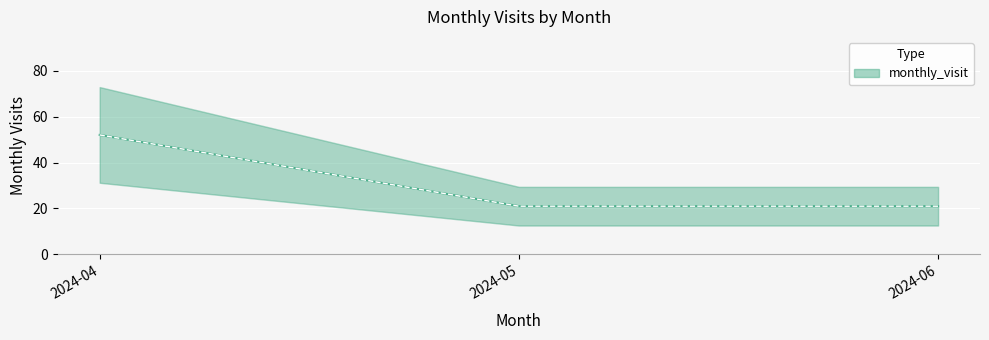

How many lines are shown in the chart?

1